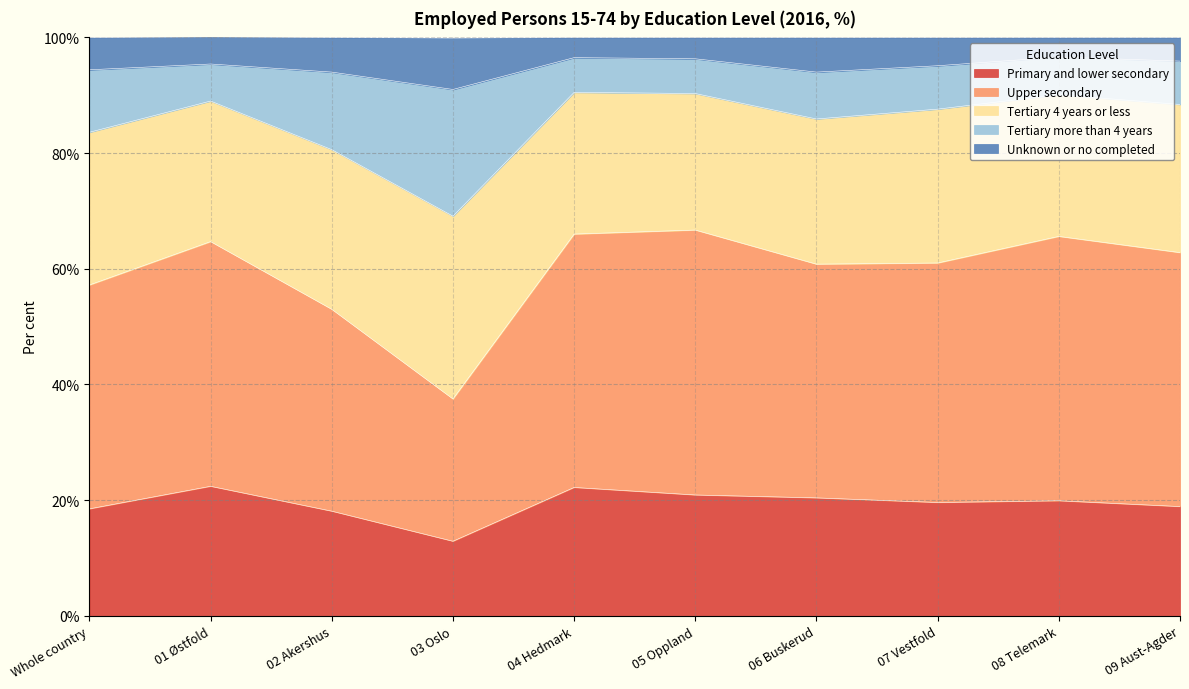

What is the total value across all series at 08 Telemark?

100.0